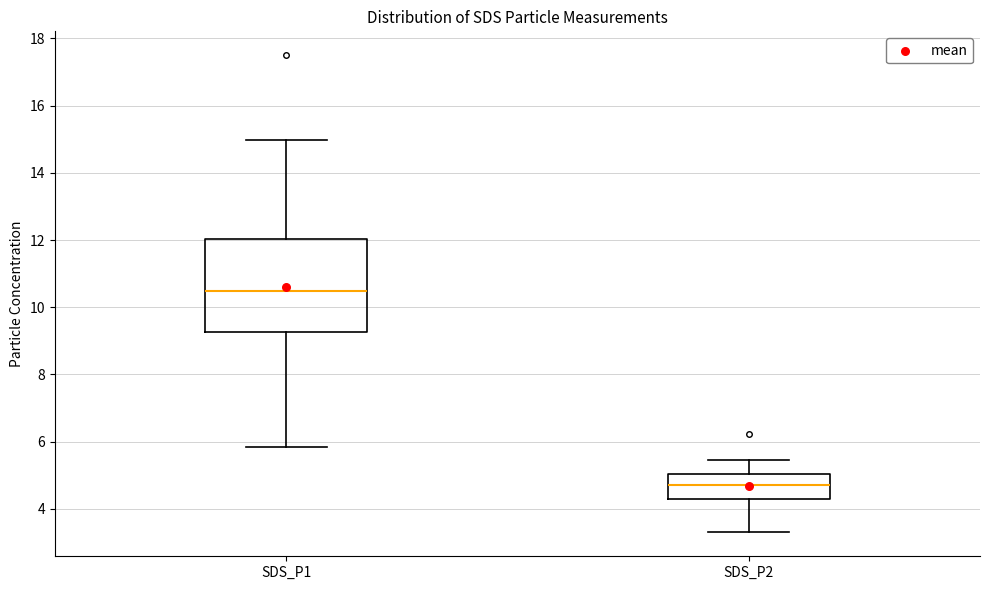

Which box is the tallest, from its lower edge to its upper edge?

SDS_P1